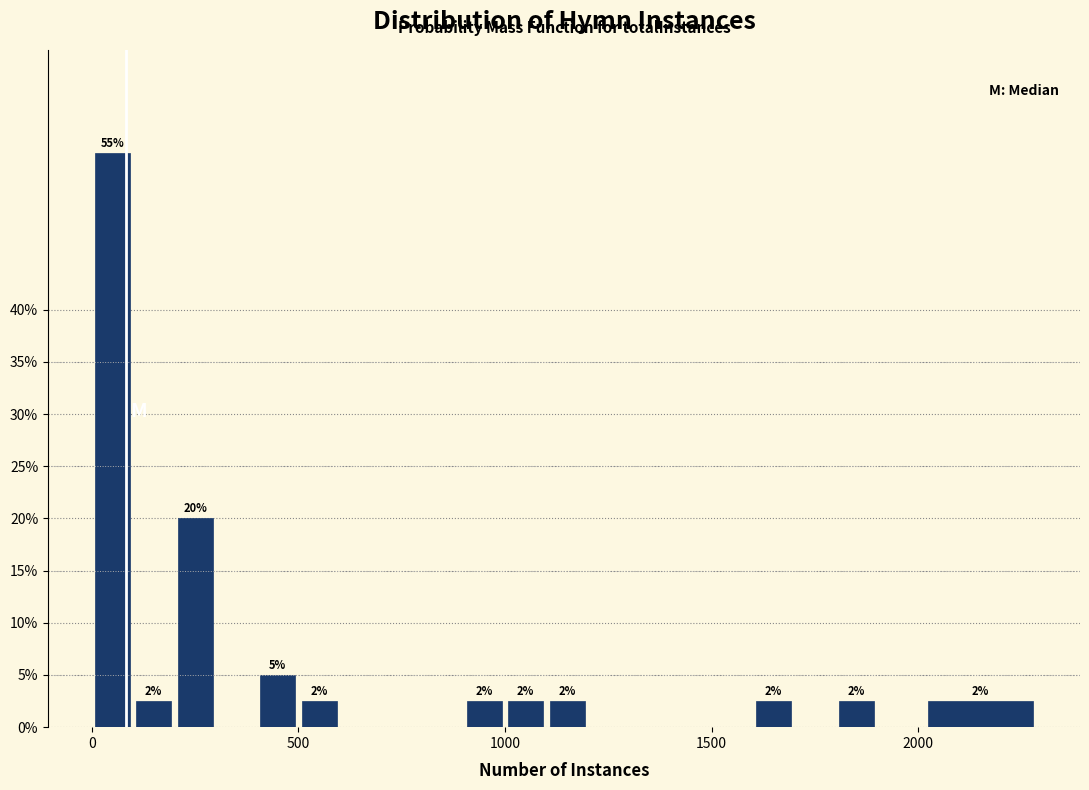

Around what value on the x-axis is the tallest bar? Give the approximate position of its centre, as read against the axis.

50